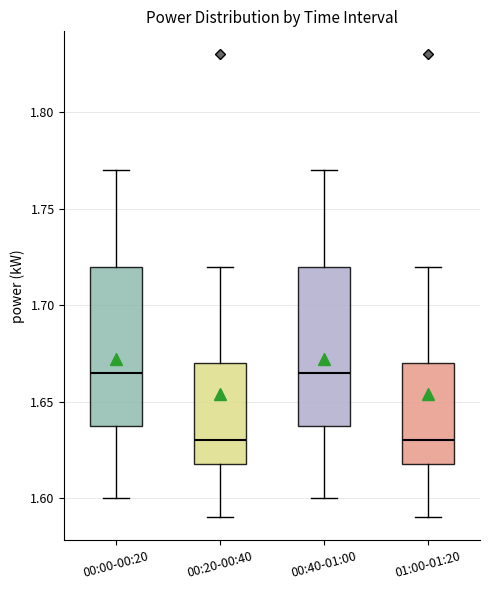

Reading left to right, read every box against the y-axis: the position of its median line, the range the box covers, and the ends of its whiskers. The values are not printed on the chart, so give them approximately, as read against the axis.

00:00-00:20: median 1.665, box 1.640 to 1.720, whiskers 1.600 to 1.770
00:20-00:40: median 1.630, box 1.620 to 1.670, whiskers 1.590 to 1.720
00:40-01:00: median 1.665, box 1.640 to 1.720, whiskers 1.600 to 1.770
01:00-01:20: median 1.630, box 1.620 to 1.670, whiskers 1.590 to 1.720